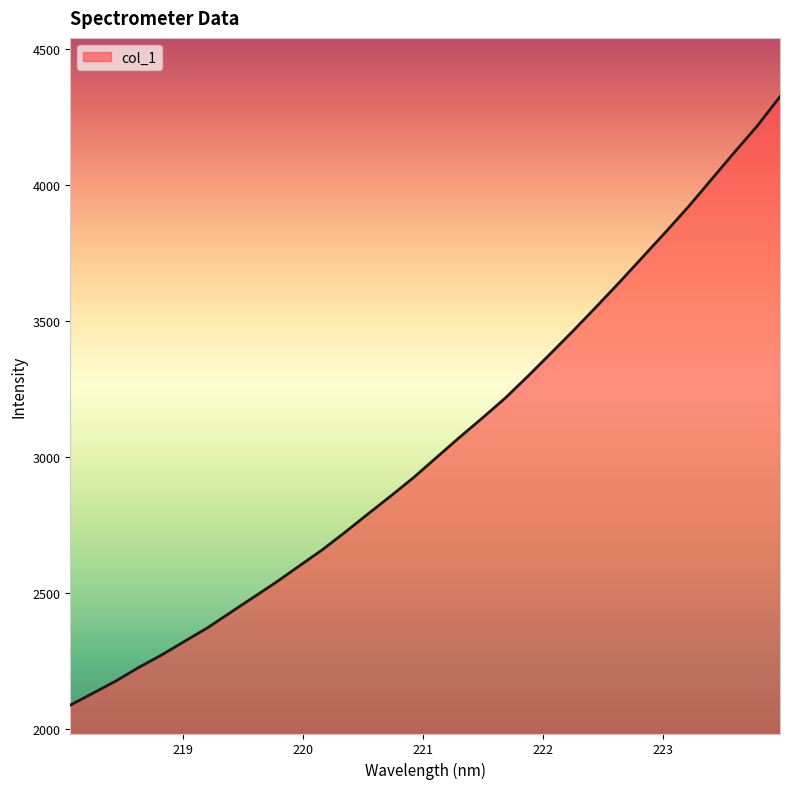

What is the difference between the maximum and minimum values?

2238.4